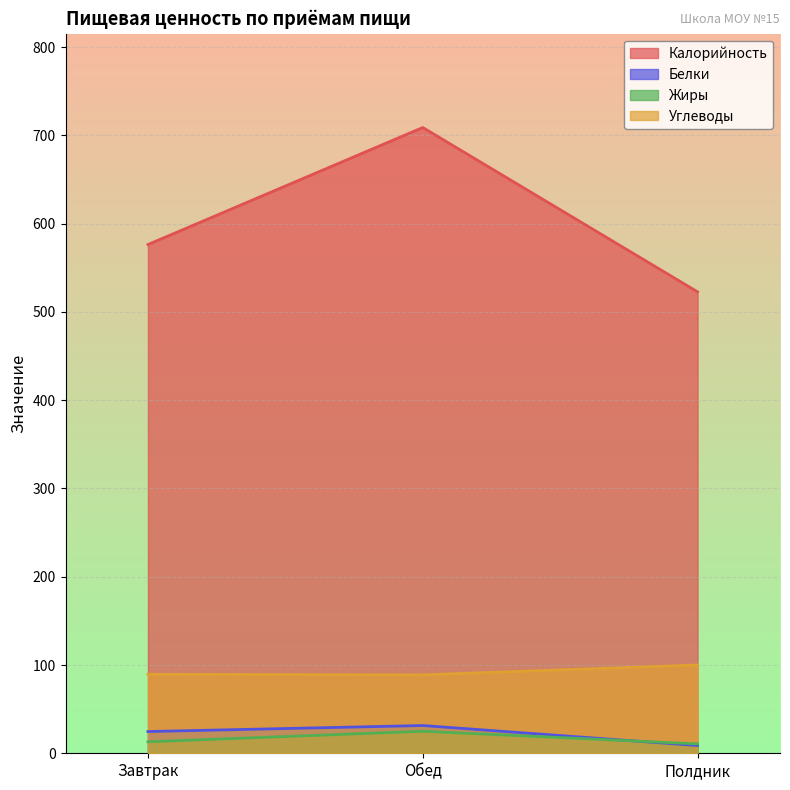

The value of Белки at Полдник is 11.6. True or false?

False